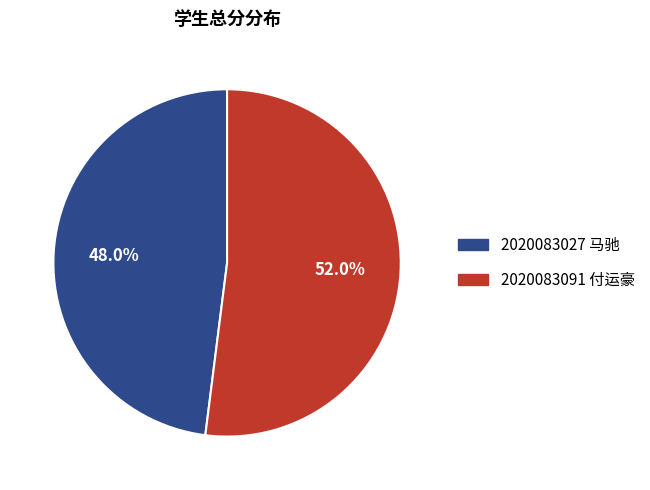

Approximately how many times larger is the value at 2020083091 compared to 2020083027?

1.1